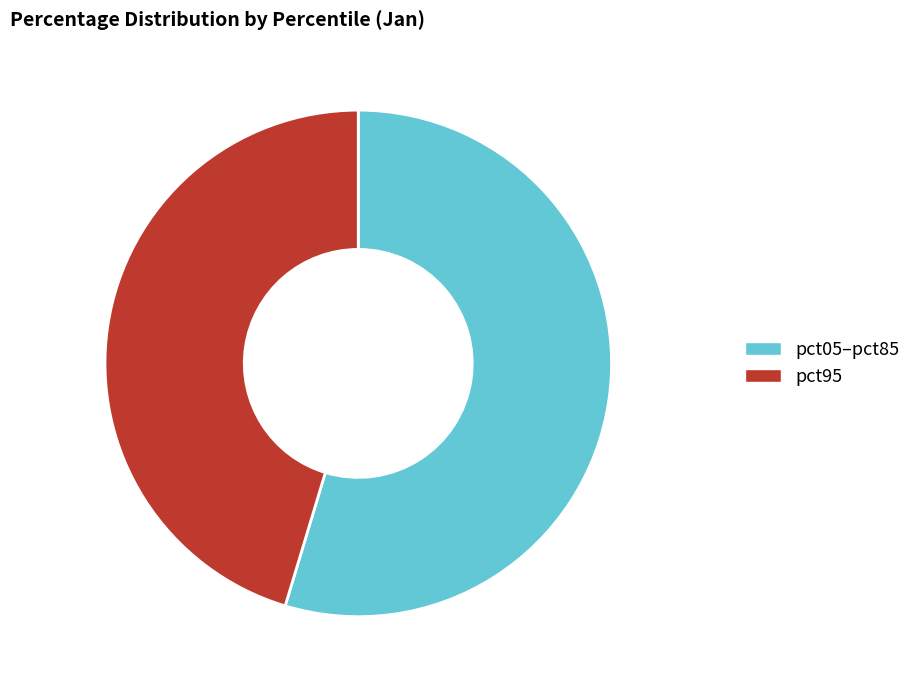

Which has a higher value, pct95 or pct05–pct85?

pct05–pct85